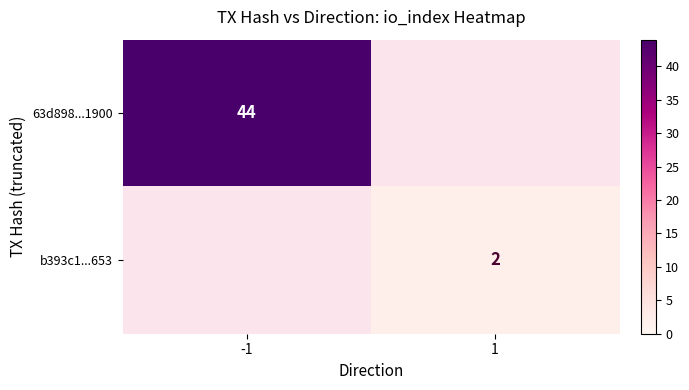

Is it true that 63d898...1900 equals 70 at -1?

False